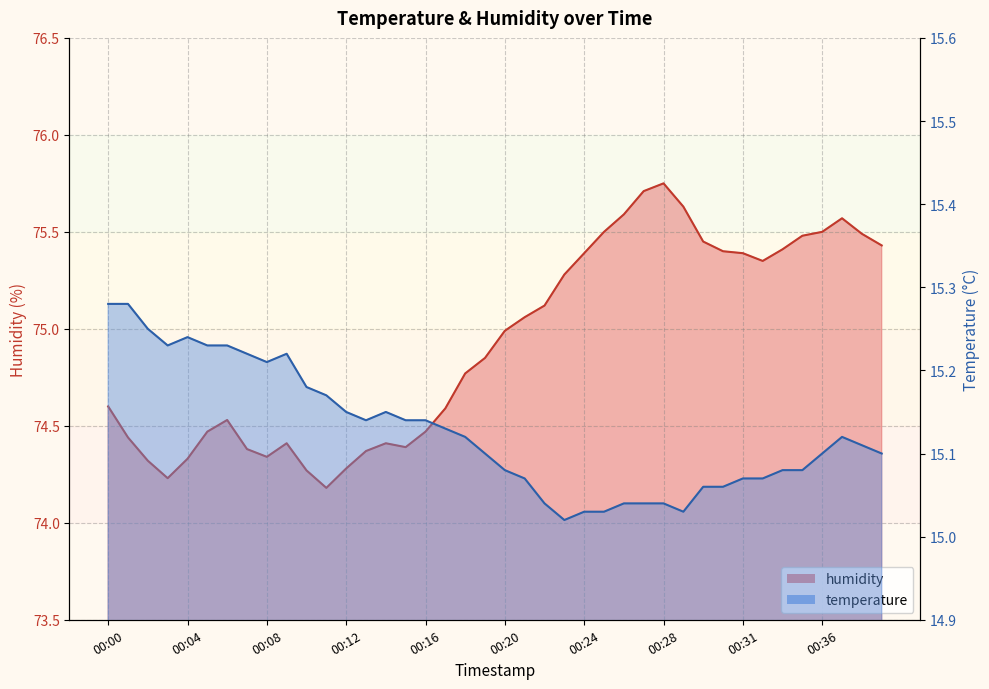

Between 00:24 and 00:16, which is larger?

00:16